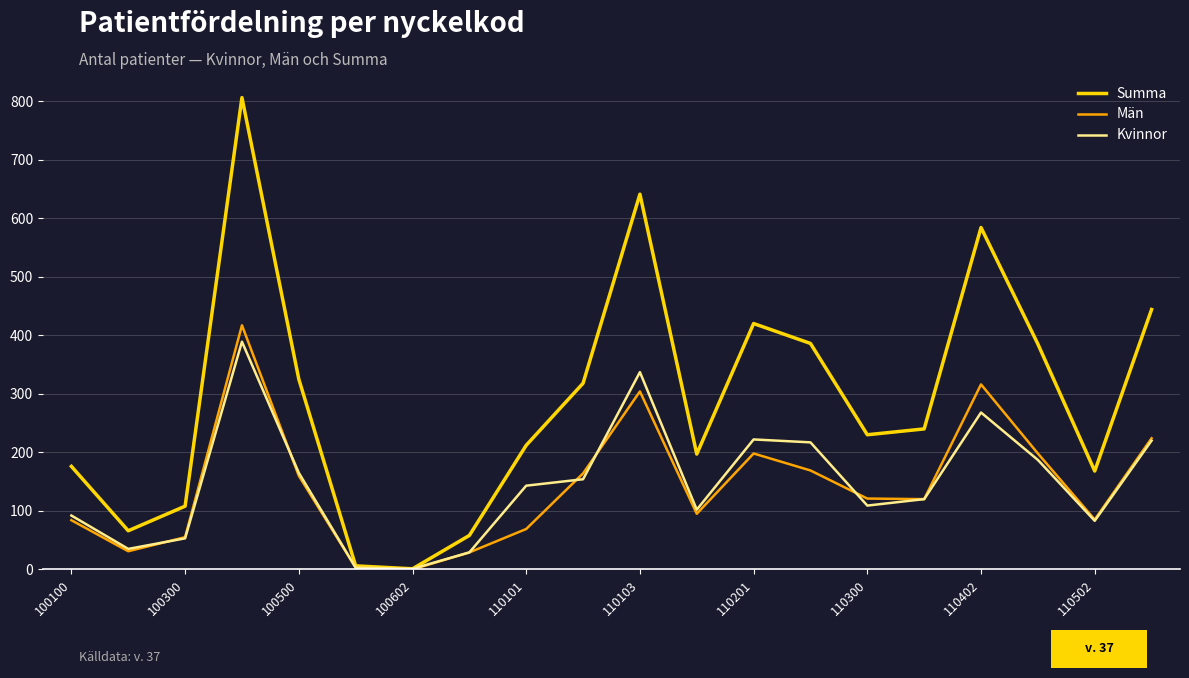

What is the greatest value displayed?

806